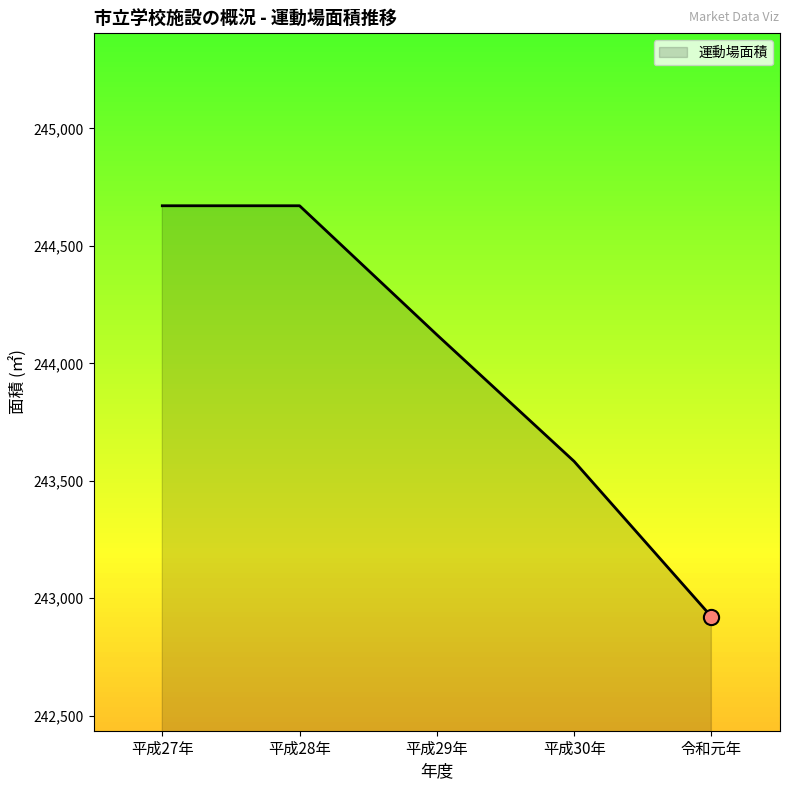

Between 平成28年 and 平成29年, which is larger?

平成28年